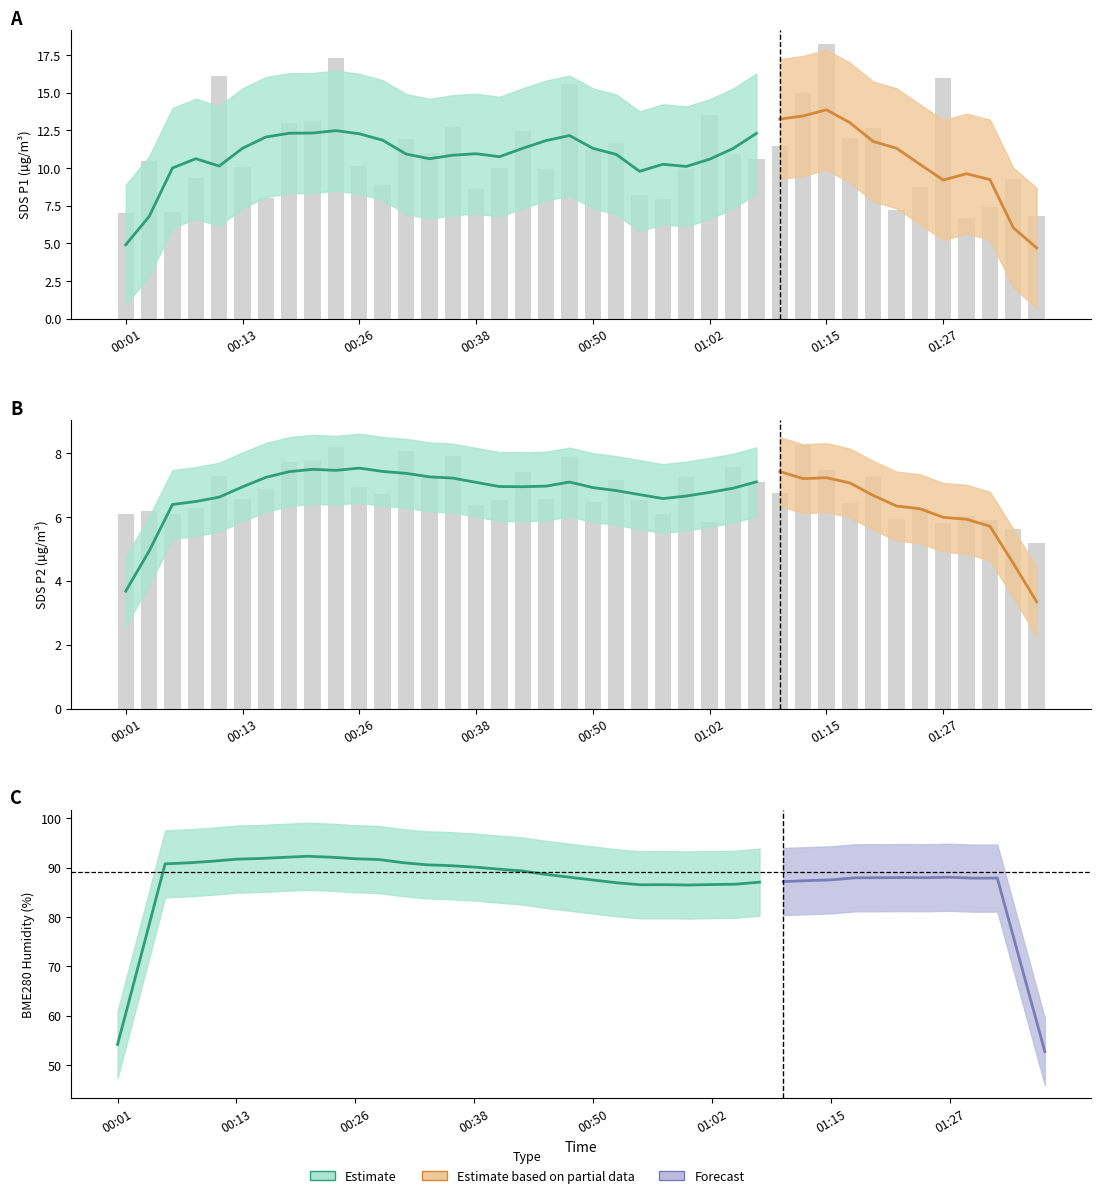

Between 01:22 and 00:36, which is larger?

00:36